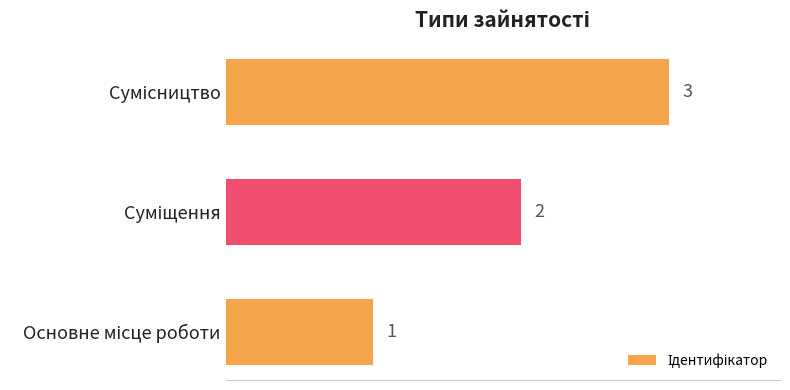

What is the difference between the maximum and second lowest values?

1